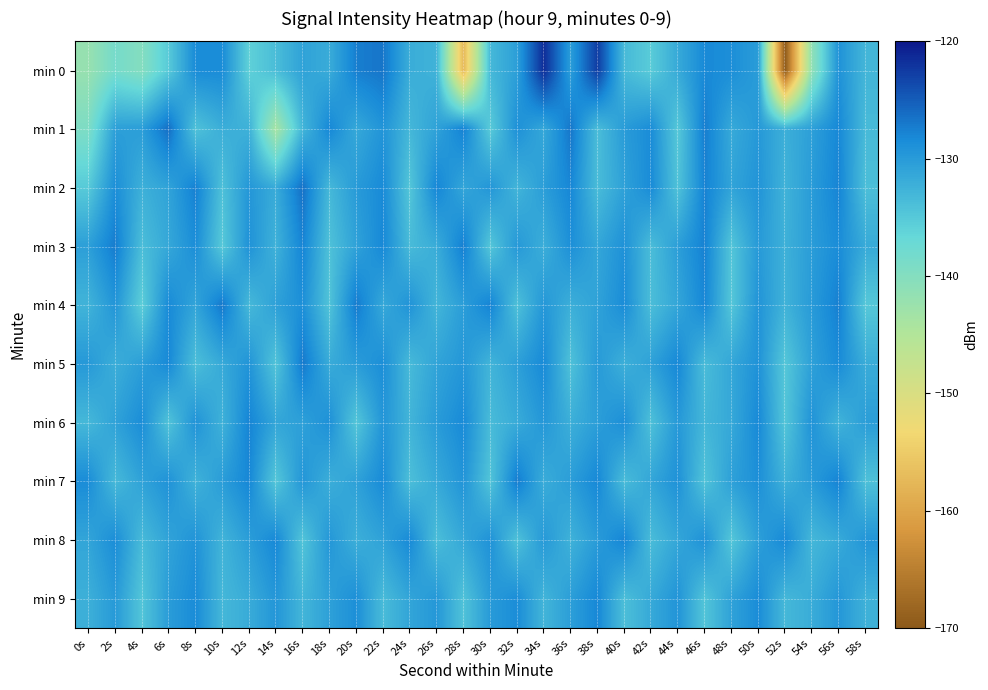

Reading left to right, what are all the values shown in this chart?

min 0: 0s=-142.1	2s=-138.4	4s=-140.0	6s=-135.1	8s=-128.4	10s=-128.5	12s=-135.9	14s=-133.7	16s=-130.8	18s=-131.8	20s=-127.4	22s=-126.8	24s=-132.0	26s=-132.6	28s=-157.5	30s=-133.2	32s=-130.5	34s=-121.5	36s=-130.3	38s=-122.6	40s=-133.4	42s=-135.3	44s=-131.6	46s=-128.2	48s=-128.7	50s=-130.2	52s=-169.6	54s=-141.2	56s=-129.1	58s=-132.9
min 1: 0s=-139.3	2s=-130.5	4s=-130.3	6s=-126.3	8s=-134.3	10s=-132.1	12s=-132.4	14s=-143.7	16s=-132.9	18s=-128.1	20s=-131.5	22s=-129.3	24s=-133.1	26s=-130.8	28s=-127.6	30s=-135.2	32s=-128.9	34s=-131.4	36s=-126.8	38s=-133.7	40s=-130.1	42s=-128.5	44s=-134.9	46s=-127.3	48s=-131.6	50s=-129.8	52s=-132.2	54s=-130.5	56s=-128.1	58s=-133.4
min 2: 0s=-135.1	2s=-128.7	4s=-132.3	6s=-130.9	8s=-127.5	10s=-134.1	12s=-129.6	14s=-131.8	16s=-126.4	18s=-133.2	20s=-130.0	22s=-128.3	24s=-134.7	26s=-127.9	28s=-131.2	30s=-129.5	32s=-132.8	34s=-130.3	36s=-128.0	38s=-133.6	40s=-130.7	42s=-128.4	44s=-134.3	46s=-127.7	48s=-131.0	50s=-129.3	52s=-132.6	54s=-130.1	56s=-127.8	58s=-133.9
min 3: 0s=-130.5	2s=-127.2	4s=-133.8	6s=-131.4	8s=-128.6	10s=-135.0	12s=-129.1	14s=-132.5	16s=-127.8	18s=-134.2	20s=-130.8	22s=-128.1	24s=-133.5	26s=-131.9	28s=-127.4	30s=-134.8	32s=-129.7	34s=-132.1	36s=-128.8	38s=-131.3	40s=-129.0	42s=-133.7	44s=-130.4	46s=-127.6	48s=-134.6	50s=-129.9	52s=-132.4	54s=-130.2	56s=-128.5	58s=-131.7
min 4: 0s=-132.7	2s=-129.4	4s=-135.6	6s=-128.3	8s=-131.1	10s=-126.9	12s=-133.3	14s=-130.6	16s=-128.8	18s=-134.4	20s=-127.1	22s=-131.5	24s=-129.2	26s=-132.9	28s=-130.3	30s=-127.7	32s=-134.1	34s=-129.6	36s=-132.2	38s=-130.8	40s=-128.5	42s=-133.8	44s=-131.2	46s=-128.0	48s=-134.7	50s=-129.3	52s=-132.6	54s=-130.0	56s=-127.5	58s=-134.9
min 5: 0s=-129.8	2s=-132.1	4s=-130.4	6s=-128.2	8s=-133.9	10s=-131.6	12s=-129.3	14s=-134.5	16s=-127.0	18s=-131.8	20s=-130.2	22s=-128.7	24s=-133.4	26s=-131.0	28s=-129.6	30s=-132.8	32s=-130.5	34s=-128.3	36s=-134.2	38s=-129.9	40s=-132.3	42s=-130.7	44s=-128.1	46s=-133.6	48s=-131.3	50s=-129.1	52s=-134.8	54s=-130.6	56s=-128.4	58s=-131.9
min 6: 0s=-133.2	2s=-130.8	4s=-128.6	6s=-134.4	8s=-129.1	10s=-132.5	12s=-127.8	14s=-131.2	16s=-130.6	18s=-128.9	20s=-134.7	22s=-129.4	24s=-132.8	26s=-130.1	28s=-128.3	30s=-133.5	32s=-131.8	34s=-129.6	36s=-132.2	38s=-130.4	40s=-128.7	42s=-134.1	44s=-129.8	46s=-133.0	48s=-131.5	50s=-128.2	52s=-134.6	54s=-129.2	56s=-132.7	58s=-130.3
min 7: 0s=-128.5	2s=-133.3	4s=-130.8	6s=-129.1	8s=-132.6	10s=-130.2	12s=-128.0	14s=-134.8	16s=-129.5	18s=-132.1	20s=-130.7	22s=-128.4	24s=-133.9	26s=-131.6	28s=-129.3	30s=-134.5	32s=-127.2	34s=-131.9	36s=-130.3	38s=-128.1	40s=-133.6	42s=-131.2	44s=-129.0	46s=-134.4	48s=-130.6	50s=-128.8	52s=-132.4	54s=-130.0	56s=-127.7	58s=-134.1
min 8: 0s=-131.1	2s=-128.6	4s=-133.4	6s=-130.9	8s=-129.2	10s=-132.7	12s=-130.3	14s=-128.1	16s=-134.5	18s=-129.6	20s=-132.2	22s=-130.8	24s=-128.3	26s=-133.8	28s=-131.4	30s=-129.1	32s=-134.2	34s=-129.8	36s=-132.5	38s=-130.1	40s=-127.8	42s=-133.6	44s=-131.3	46s=-129.0	48s=-134.7	50s=-130.5	52s=-128.2	54s=-133.1	56s=-131.7	58s=-129.4
min 9: 0s=-132.3	2s=-129.9	4s=-134.6	6s=-130.2	8s=-128.4	10s=-133.1	12s=-131.8	14s=-129.5	16s=-132.9	18s=-130.6	20s=-128.8	22s=-133.5	24s=-131.1	26s=-129.7	28s=-134.3	30s=-130.0	32s=-128.6	34s=-132.8	36s=-130.4	38s=-128.1	40s=-133.9	42s=-131.6	44s=-129.3	46s=-134.5	48s=-130.8	50s=-128.5	52s=-133.2	54s=-131.9	56s=-129.6	58s=-132.4